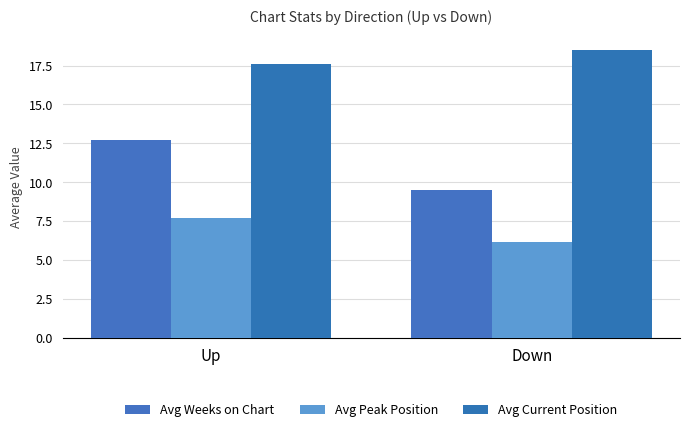

Rank the series by their average value, from highest to lowest.

Avg Current Position, Avg Weeks on Chart, Avg Peak Position